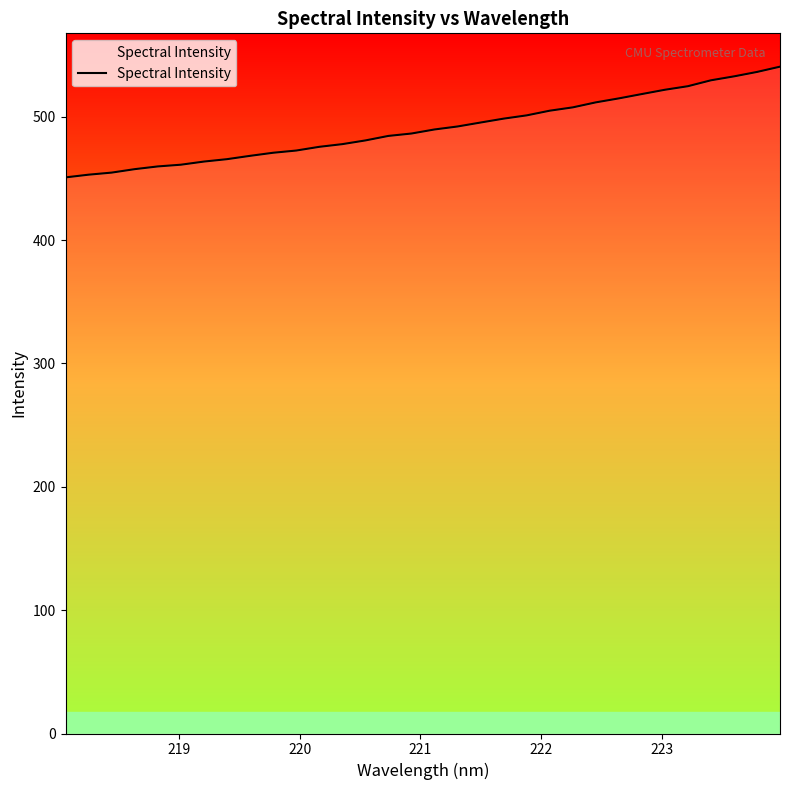

What is the maximum value shown in the chart?

540.6